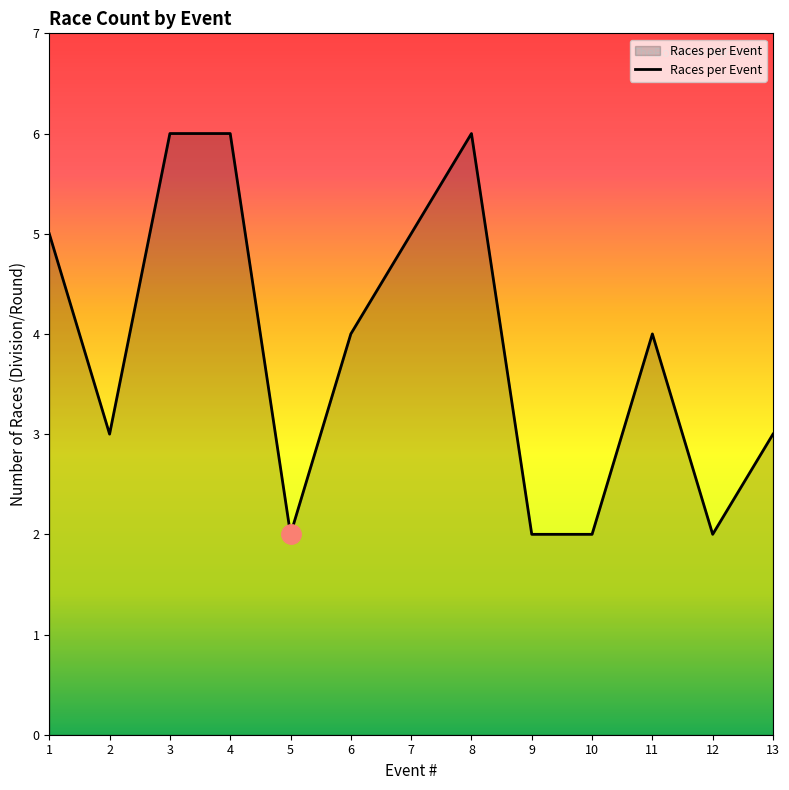

True or false: the data shows 5 at 7.

True